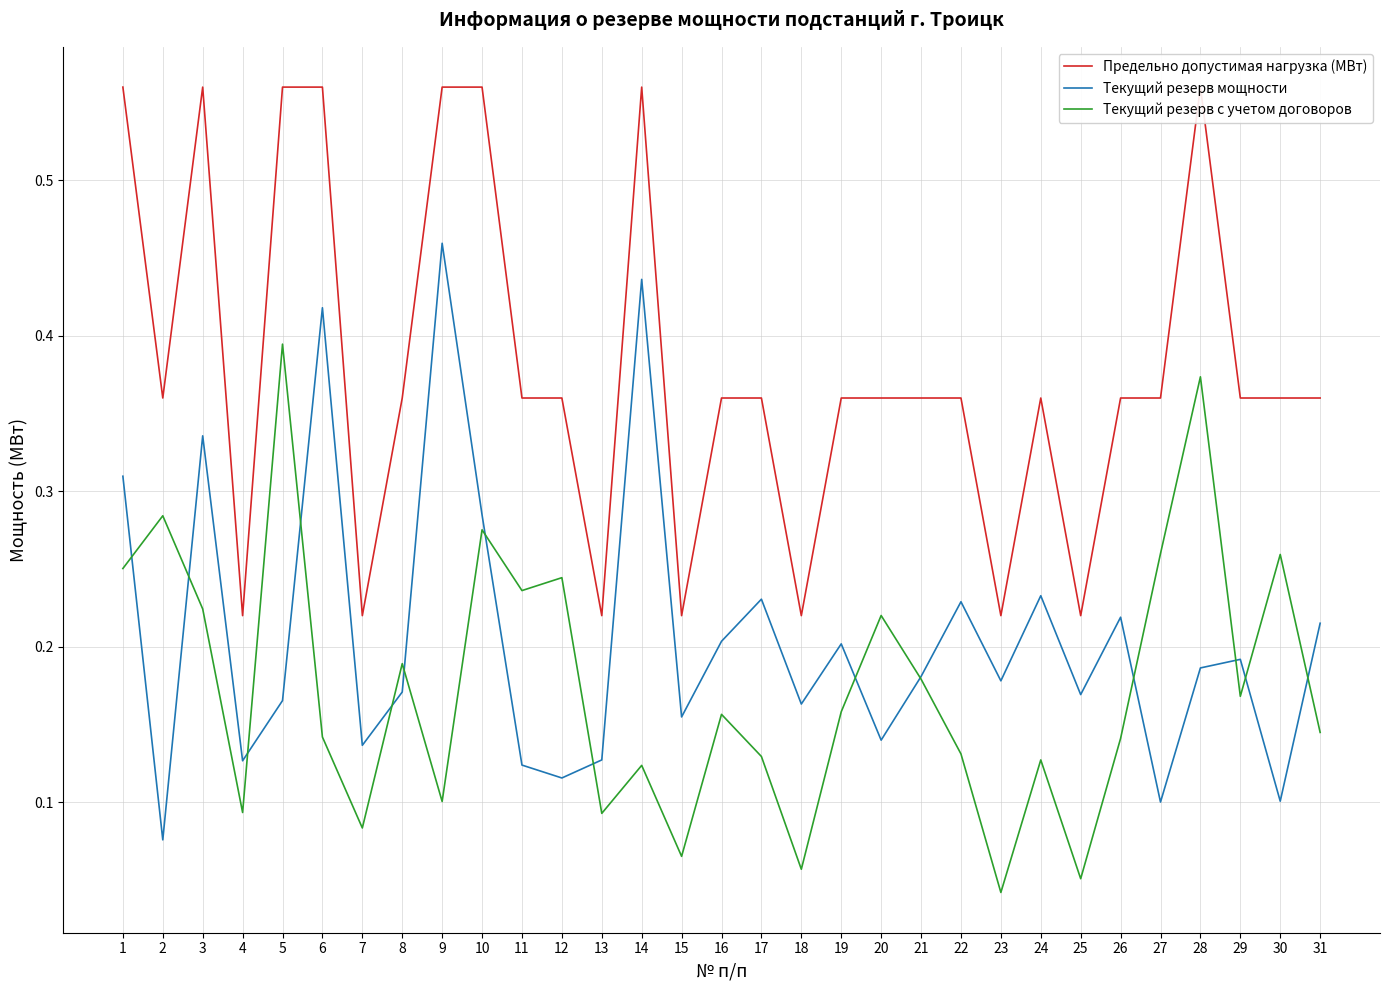

Reading left to right, transcribe all the data shown in this chart.

Предельно допустимая нагрузка (МВт): 0.6	0.4	0.6	0.2	0.6	0.6	0.2	0.4	0.6	0.6	0.4	0.4	0.2	0.6	0.2	0.4	0.4	0.2	0.4	0.4	0.4	0.4	0.2	0.4	0.2	0.4	0.4	0.6	0.4	0.4	0.4
Текущий резерв мощности: 0.3	0.1	0.3	0.1	0.2	0.4	0.1	0.2	0.5	0.3	0.1	0.1	0.1	0.4	0.2	0.2	0.2	0.2	0.2	0.1	0.2	0.2	0.2	0.2	0.2	0.2	0.1	0.2	0.2	0.1	0.2
Текущий резерв с учетом договоров: 0.3	0.3	0.2	0.1	0.4	0.1	0.1	0.2	0.1	0.3	0.2	0.2	0.1	0.1	0.1	0.2	0.1	0.1	0.2	0.2	0.2	0.1	0.0	0.1	0.1	0.1	0.3	0.4	0.2	0.3	0.1